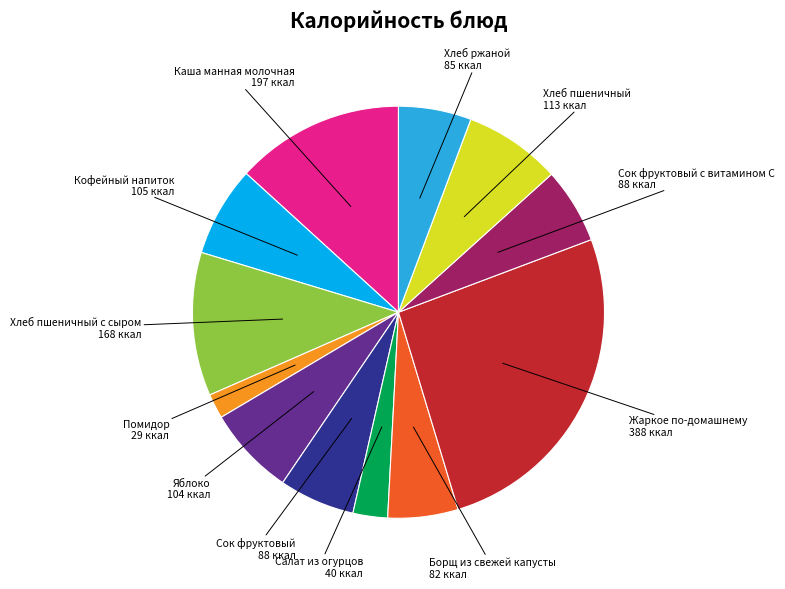

Is there any slice that represents more than half of the pie?

No